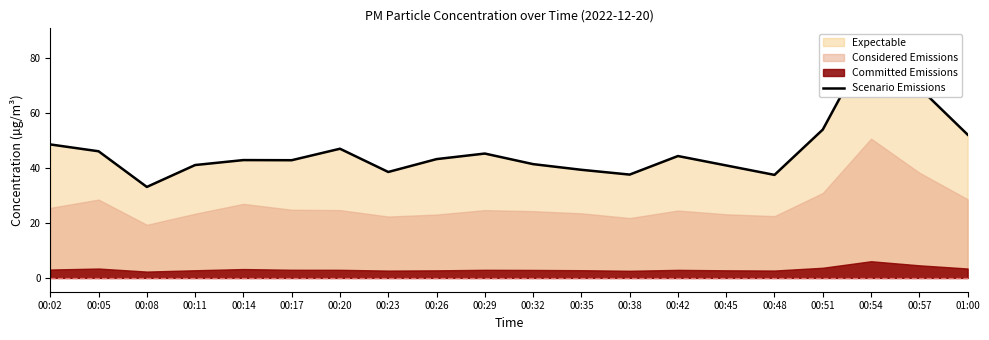

List the labels in order of value, largest first.

00:54, 00:57, 00:51, 01:00, 00:02, 00:20, 00:05, 00:29, 00:42, 00:26, 00:14, 00:17, 00:32, 00:11, 00:45, 00:35, 00:23, 00:38, 00:48, 00:08